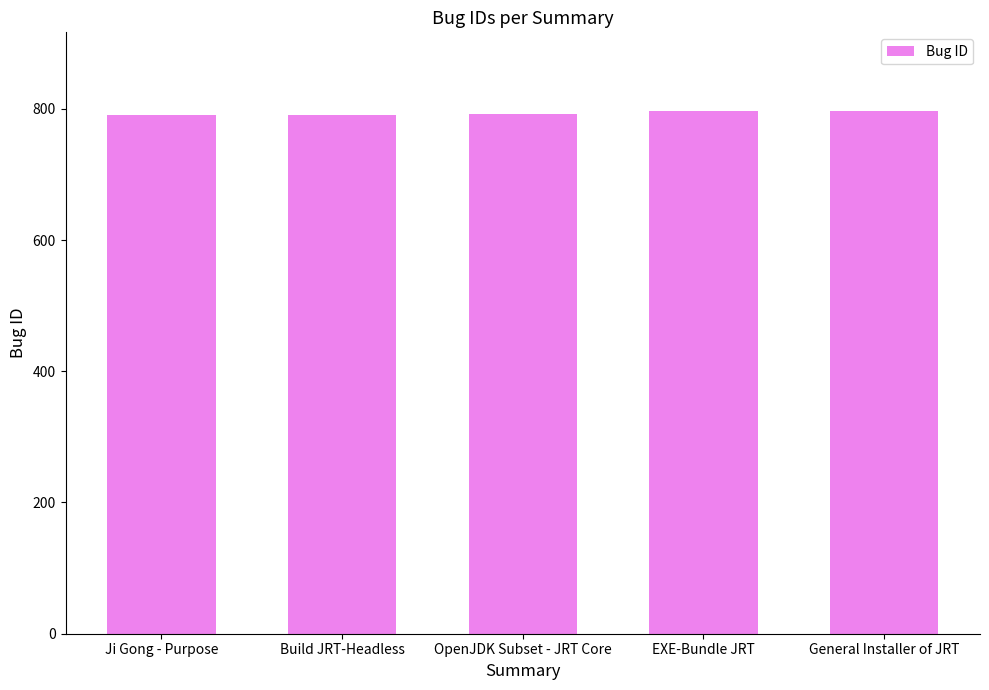

Is it true that the value at Ji Gong - Purpose is 1277?

False